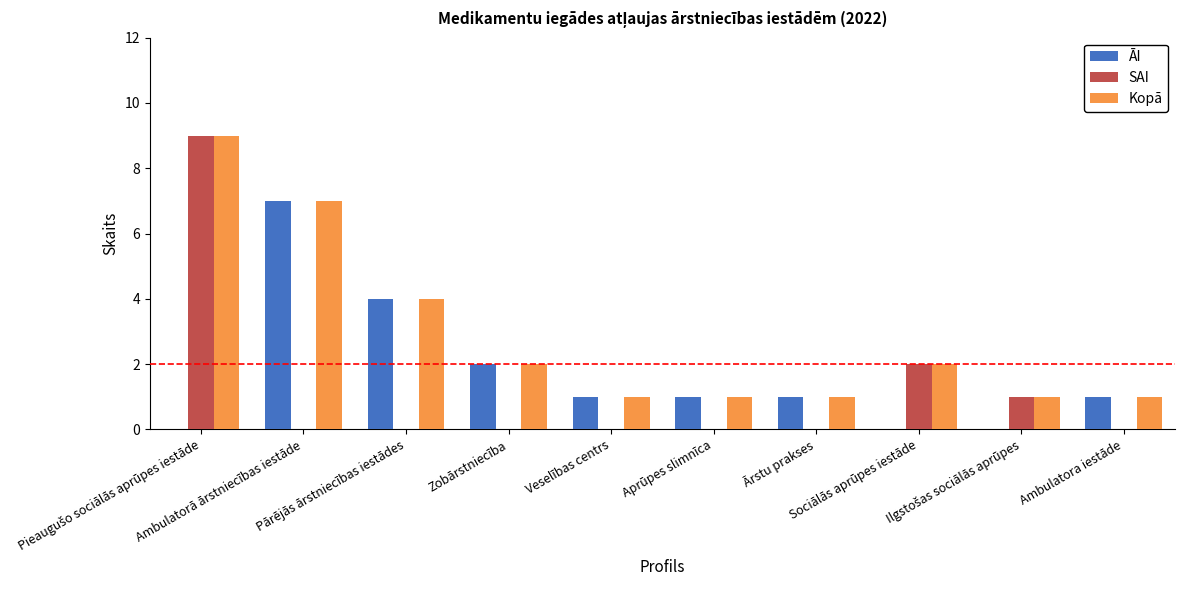

Which series has the largest total across all categories?

Kopā